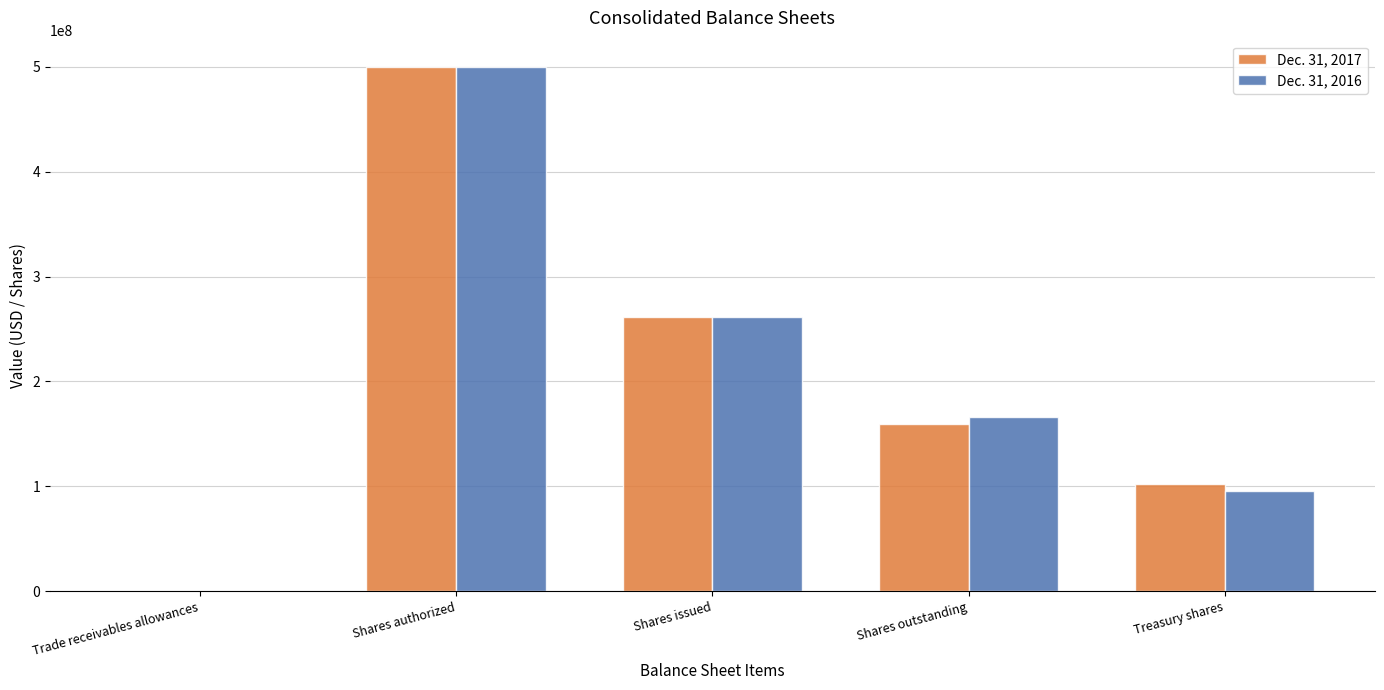

Count the number of categories in the chart.

5